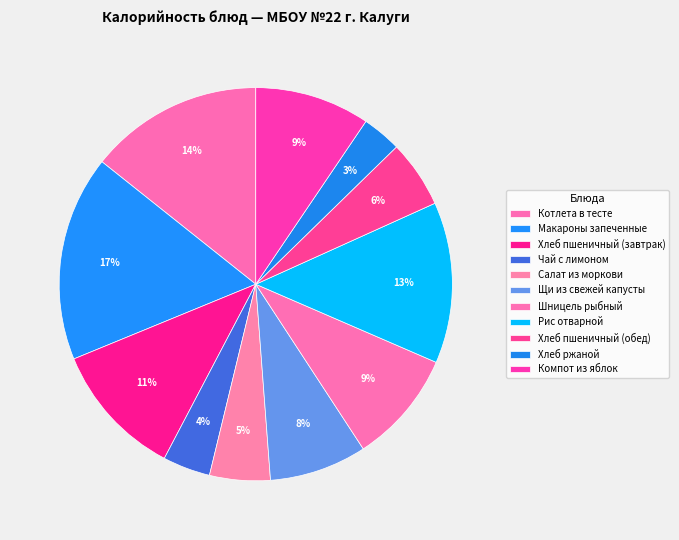

Which category has the biggest portion of the pie?

Макароны запеченные